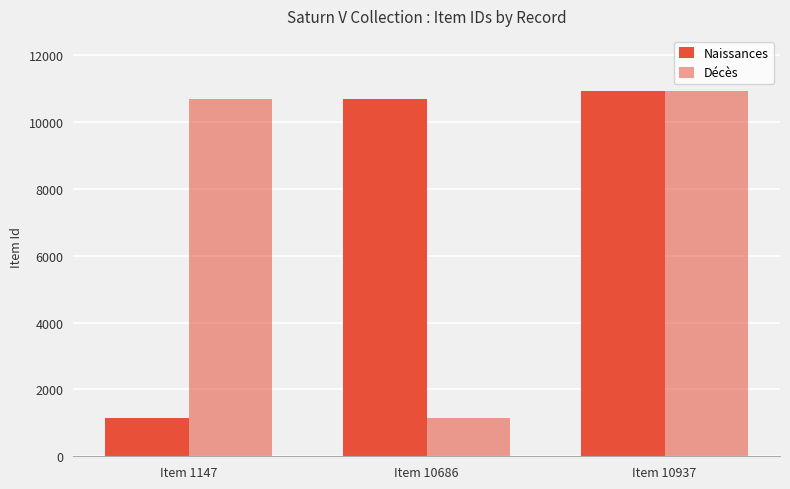

How many bars are there in each group?

2